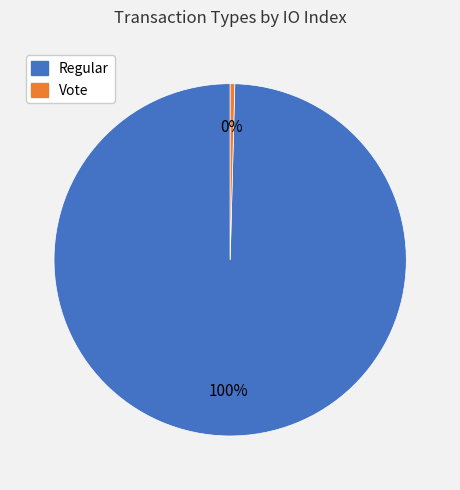

What is the largest slice in the pie chart?

Regular